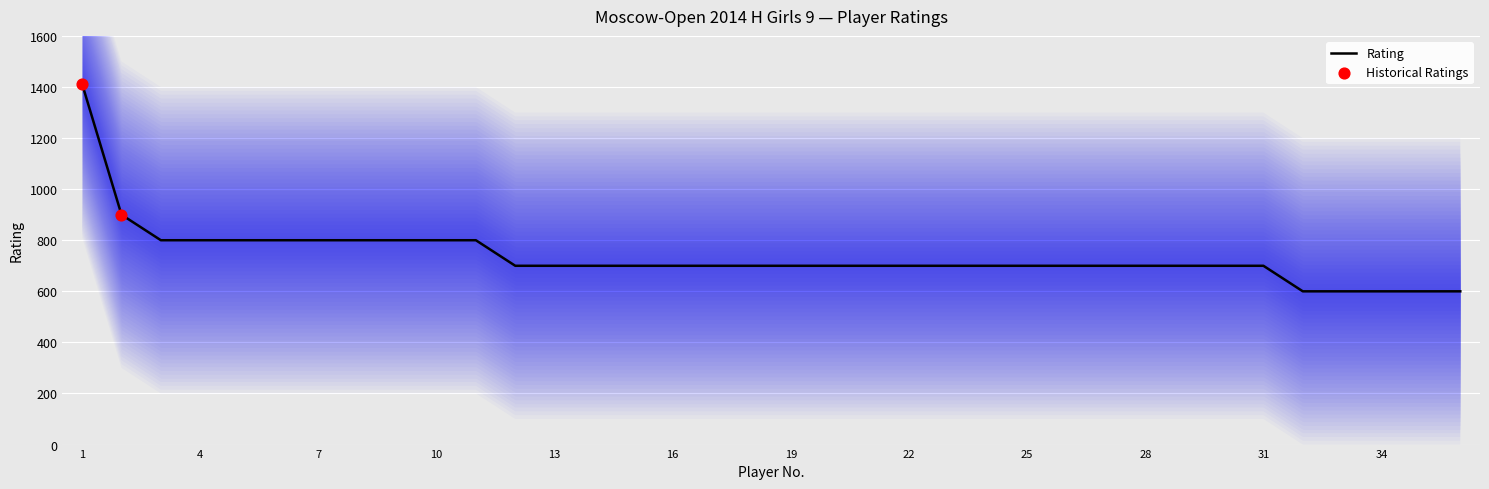

Approximately how many times larger is the value at 11 compared to 32?

1.3